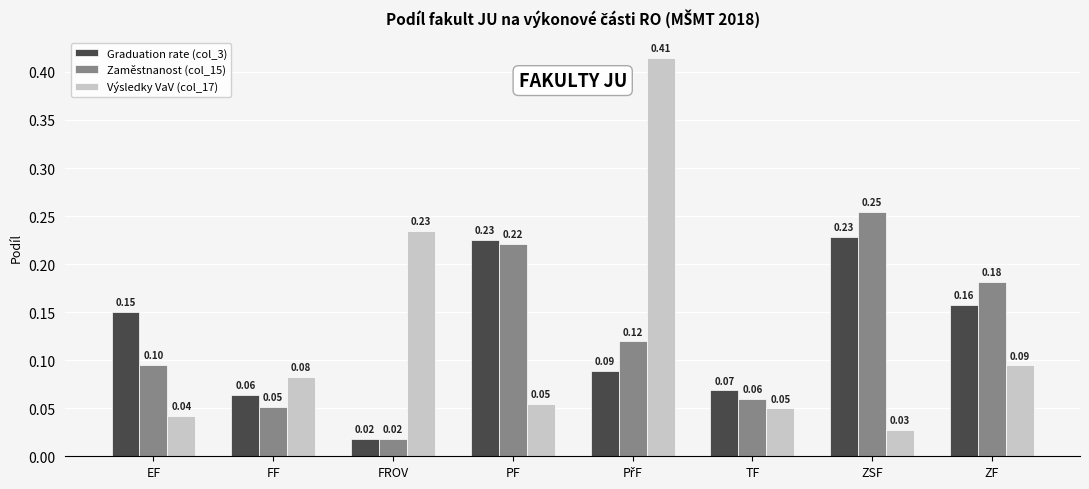

Rank the series by their maximum value, from lowest to highest.

Graduation rate (col_3), Zaměstnanost (col_15), Výsledky VaV (col_17)